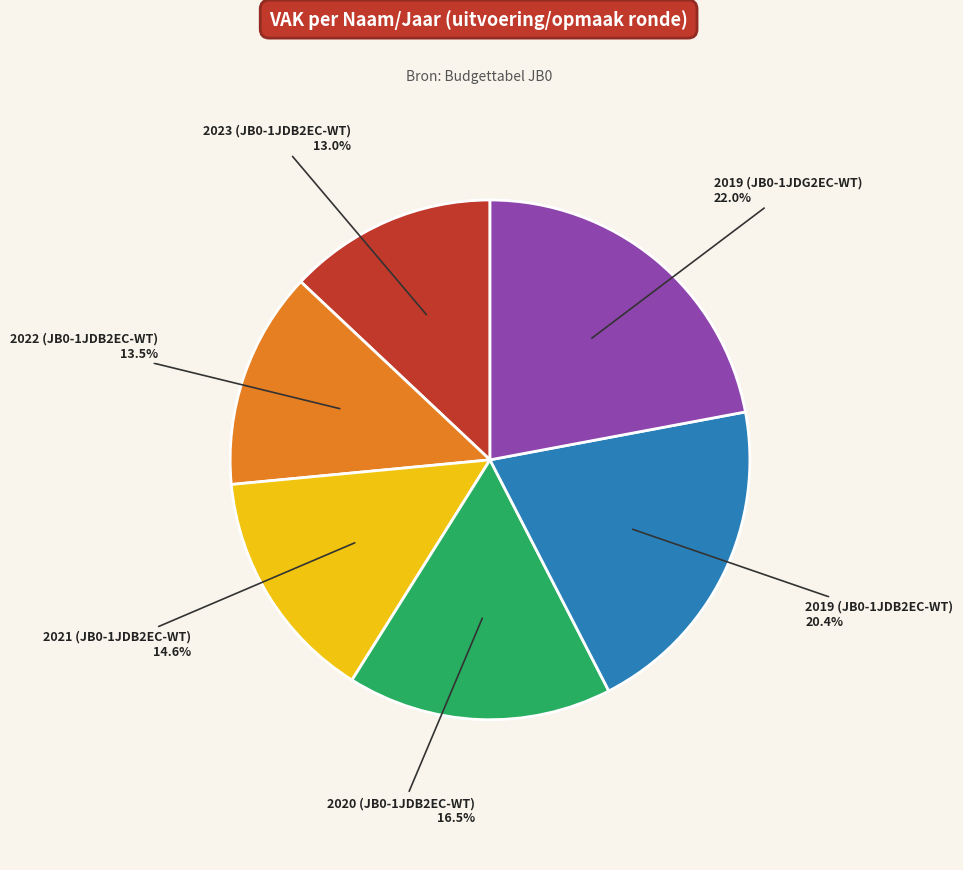

Is there a majority slice in this chart?

No